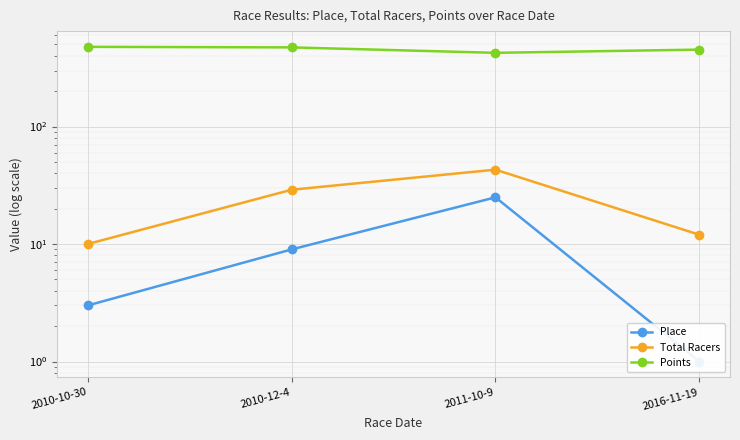

True or false: Place and Total Racers intersect in this chart.

False